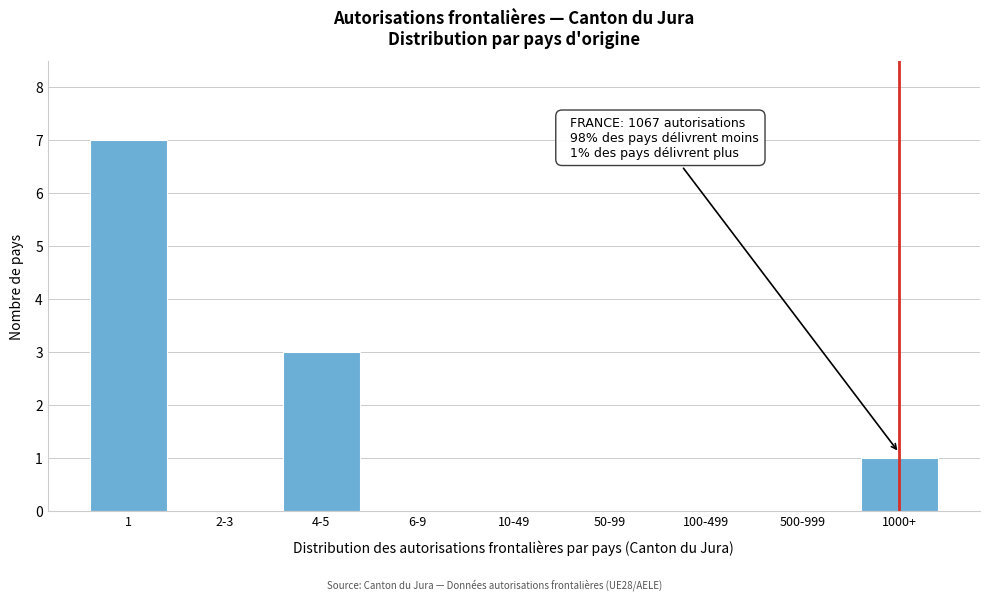

Reading right to left, extract all data points from this chart.

1000+=1	500-999=0	100-499=0	50-99=0	10-49=0	6-9=0	4-5=3	2-3=0	1=7